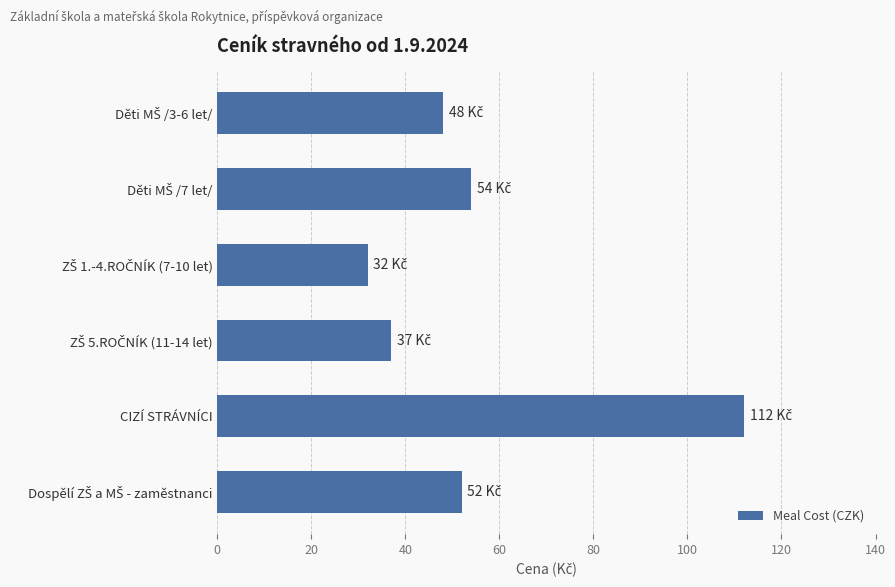

What is the sum of all values?

335